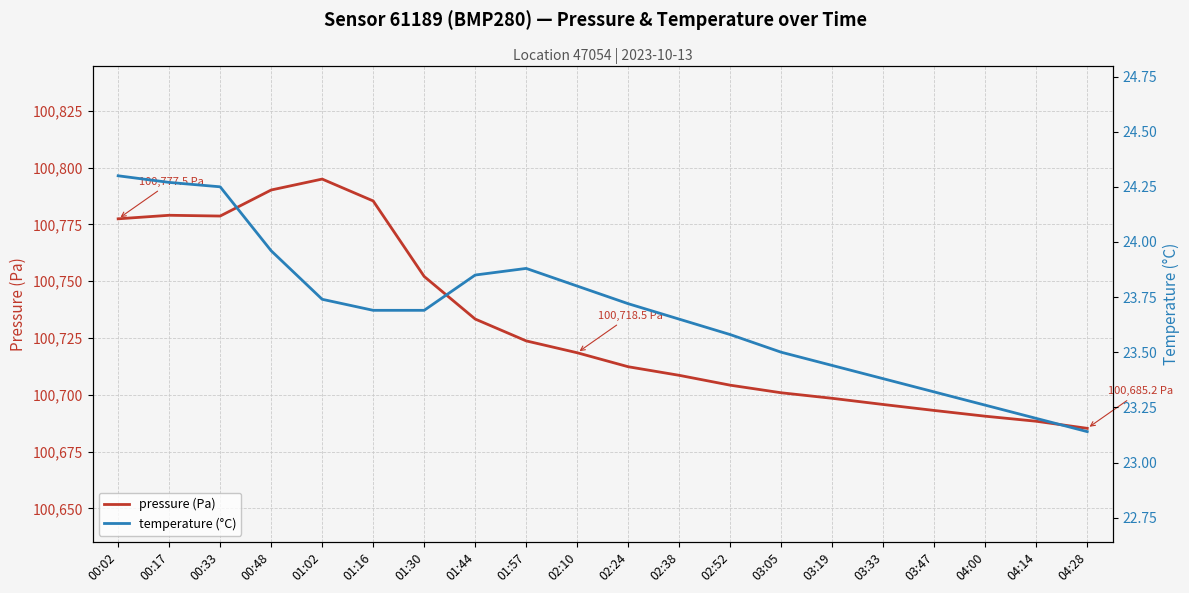

Which category has the lowest value across all series?

04:28